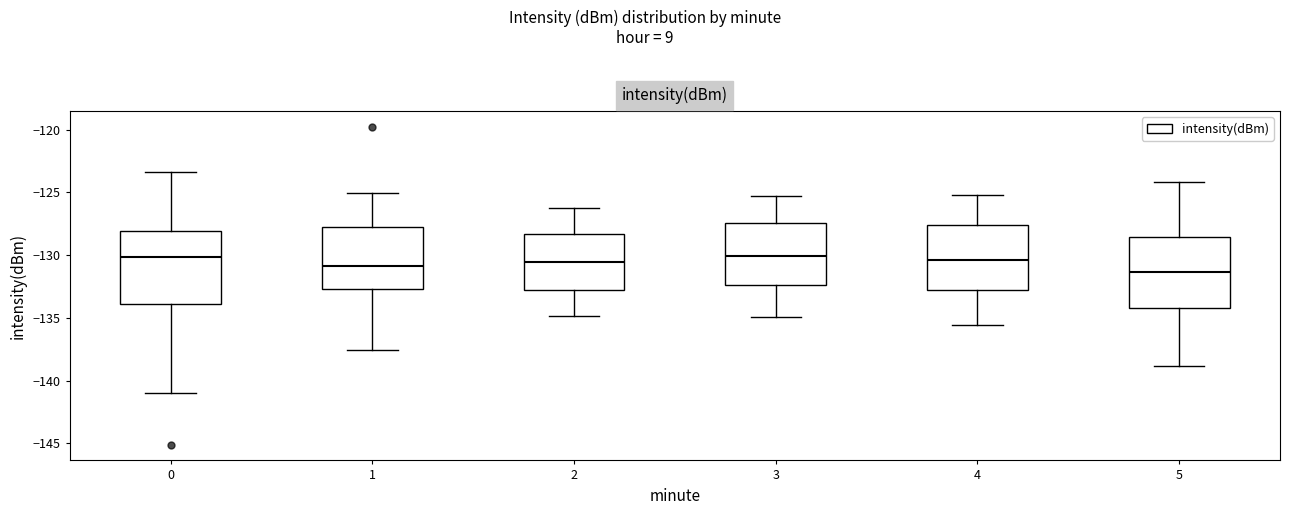

Where is the upper edge of the box at x = 1 on the y-axis? The values are not printed on the chart, so give them approximately, as read against the axis.

-128.0